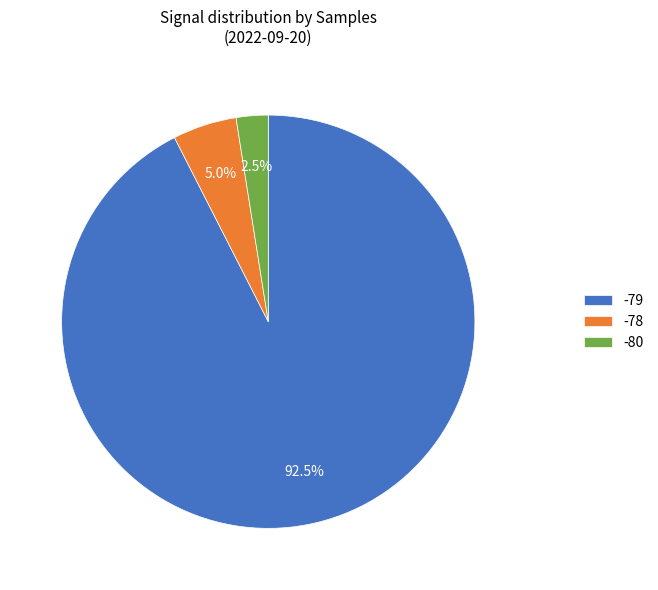

Rank the categories by value from highest to lowest.

-79, -78, -80